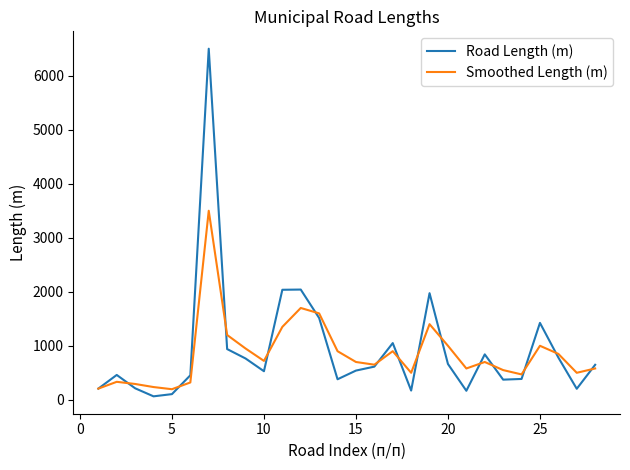

Which series has the widest spread of values?

Road Length (m)